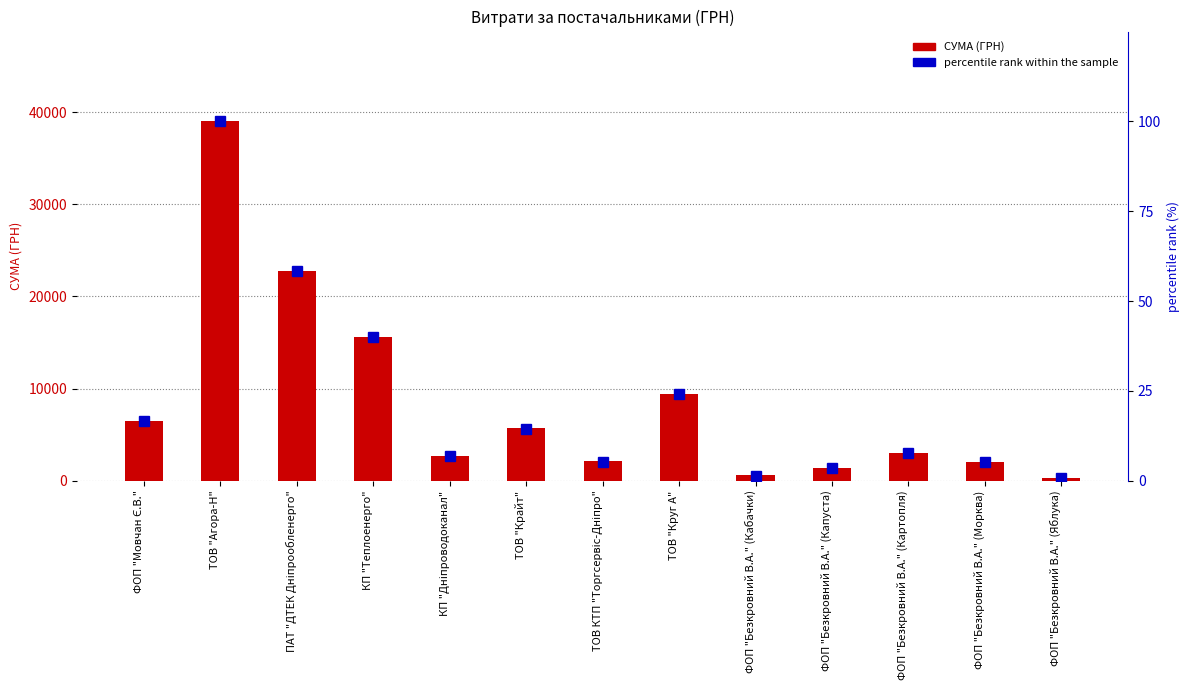

Reading left to right, list all the values displayed in this chart.

СУМА (ГРН): 6472.4	38991.5	22733.0	15570.0	2712.0	5671.6	2085.7	9411.2	561.0	1391.3	2999.8	2017.0	305.2
percentile rank within the sample: 16.6	100.0	58.3	39.9	7.0	14.5	5.3	24.1	1.4	3.6	7.7	5.2	0.8